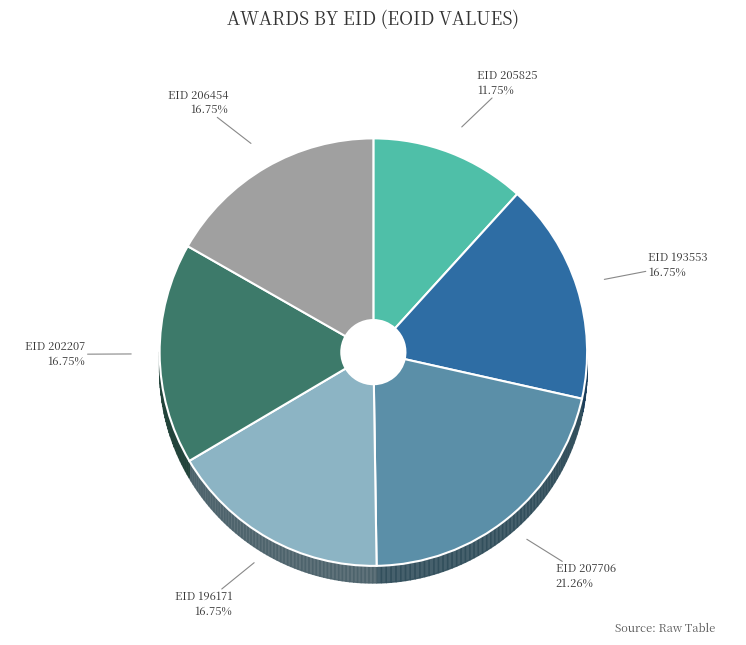

How many segments does this pie chart have?

6